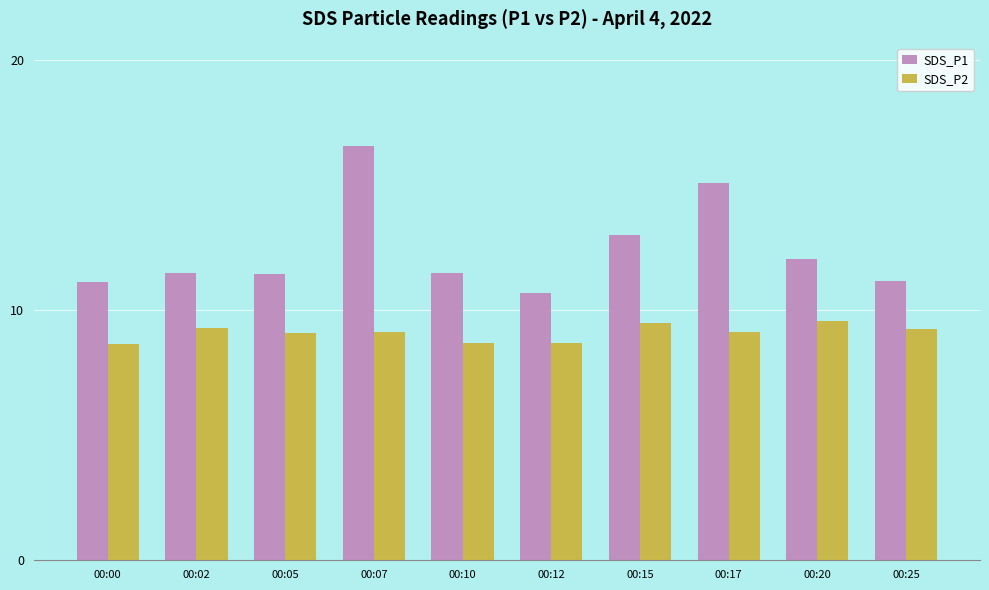

Between 00:12 and 00:15, which series saw the biggest shift?

SDS_P1